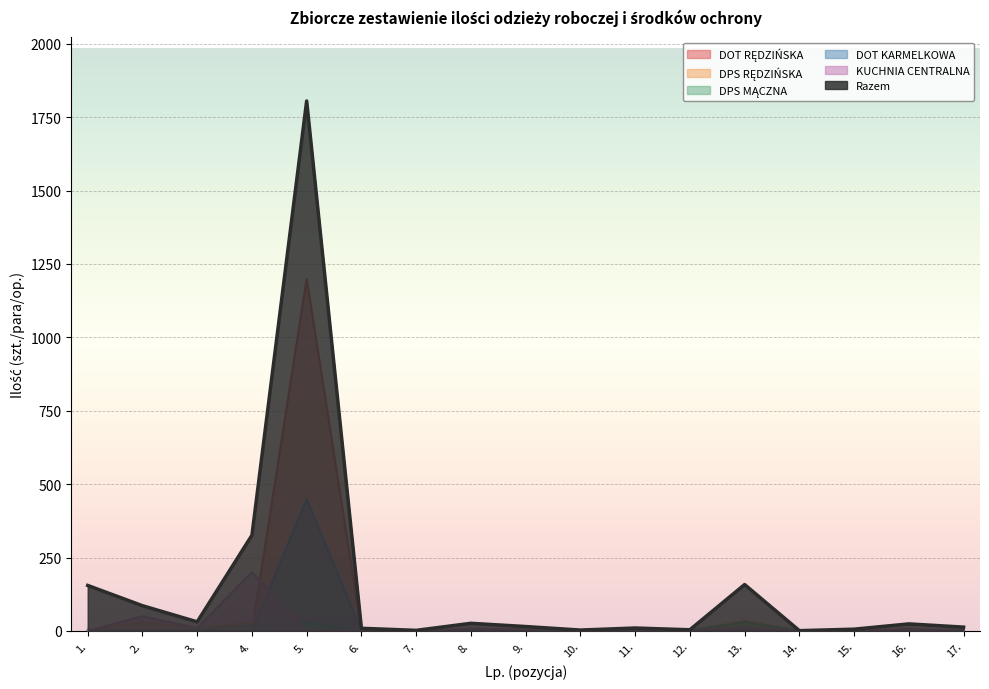

Where does the DPS MĄCZNA series first go above 3?

1.